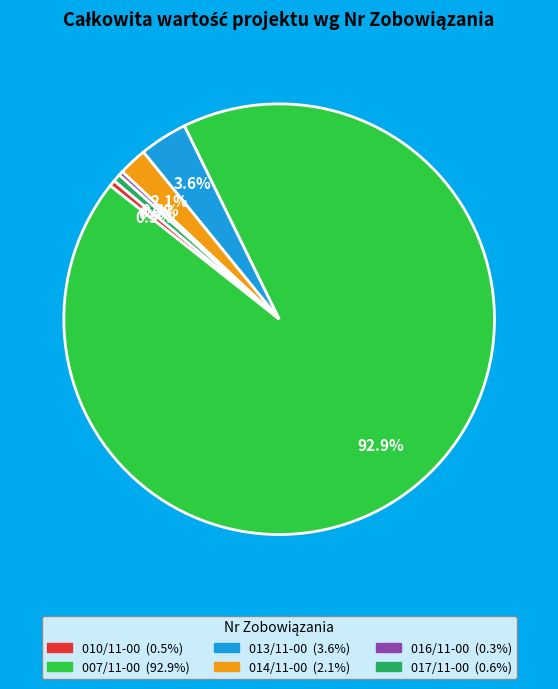

Is there a majority slice in this chart?

Yes